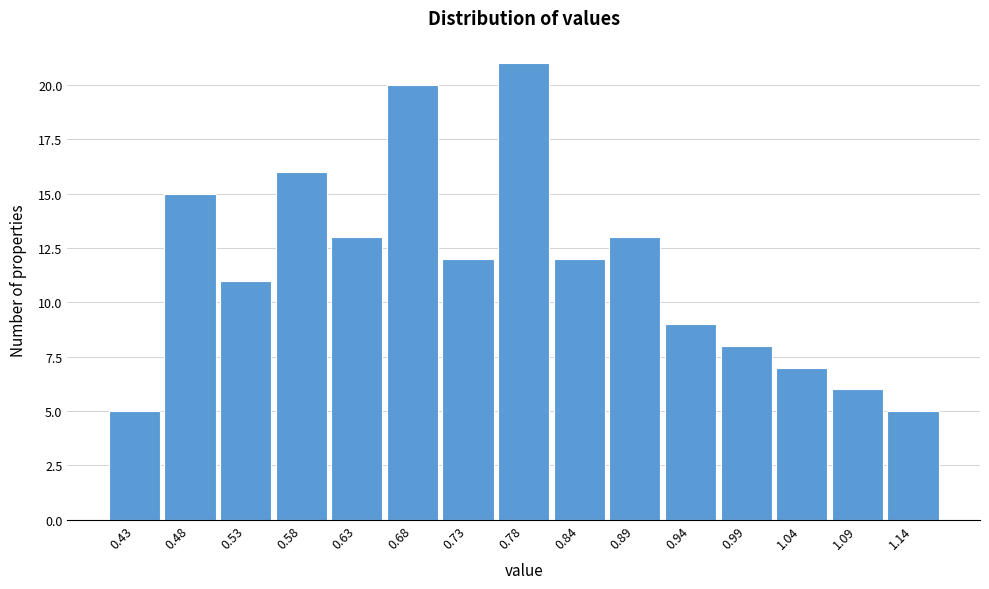

Reading left to right, list every bar in this chart as the range it spans on the x-axis followed by its height. Neither the bar edges nor the heights are printed on the chart, so give them approximately, as read against the axes.

0.40 to 0.45: 5
0.45 to 0.50: 15
0.50 to 0.55: 11
0.55 to 0.61: 16
0.61 to 0.66: 13
0.66 to 0.71: 20
0.71 to 0.76: 12
0.76 to 0.81: 21
0.81 to 0.86: 12
0.86 to 0.91: 13
0.91 to 0.96: 9
0.96 to 1.02: 8
1.02 to 1.07: 7
1.07 to 1.12: 6
1.12 to 1.17: 5